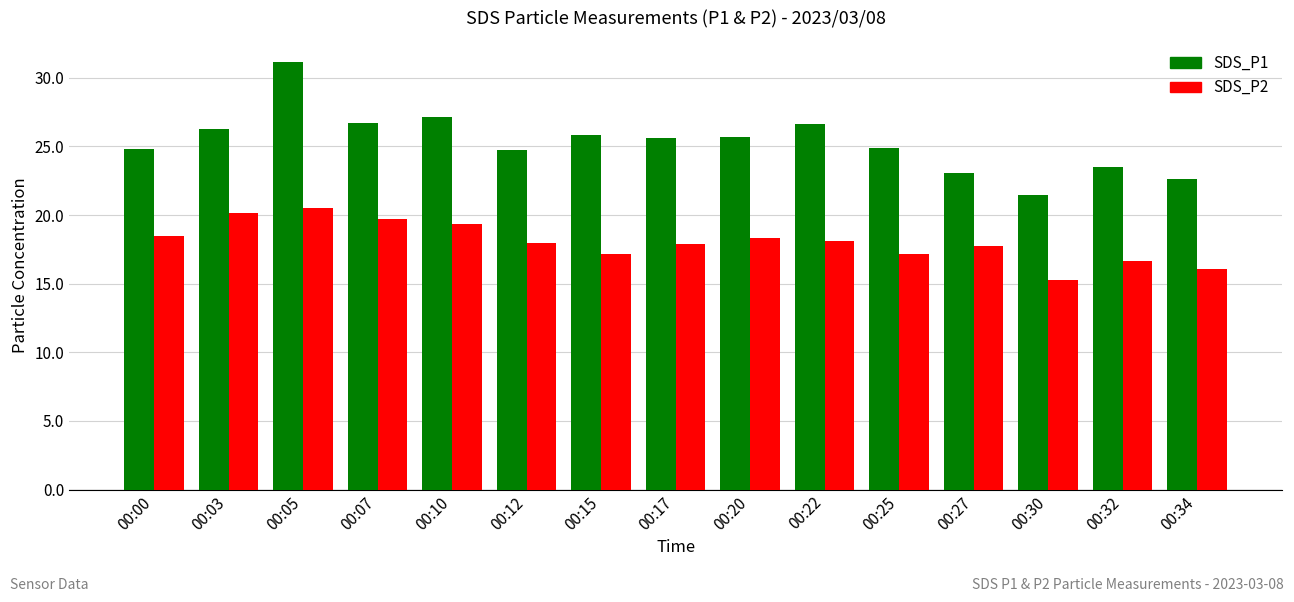

List the series in order of their peak value, highest first.

SDS_P1, SDS_P2